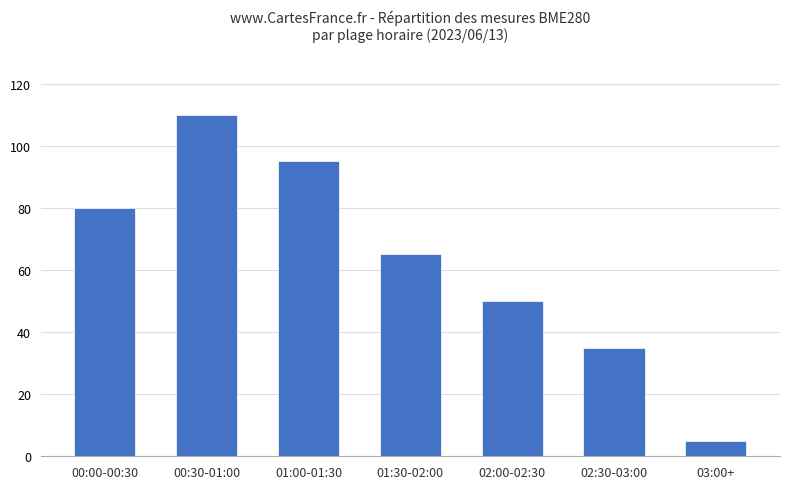

What is the label of the 5th bar from the left?

02:00-02:30